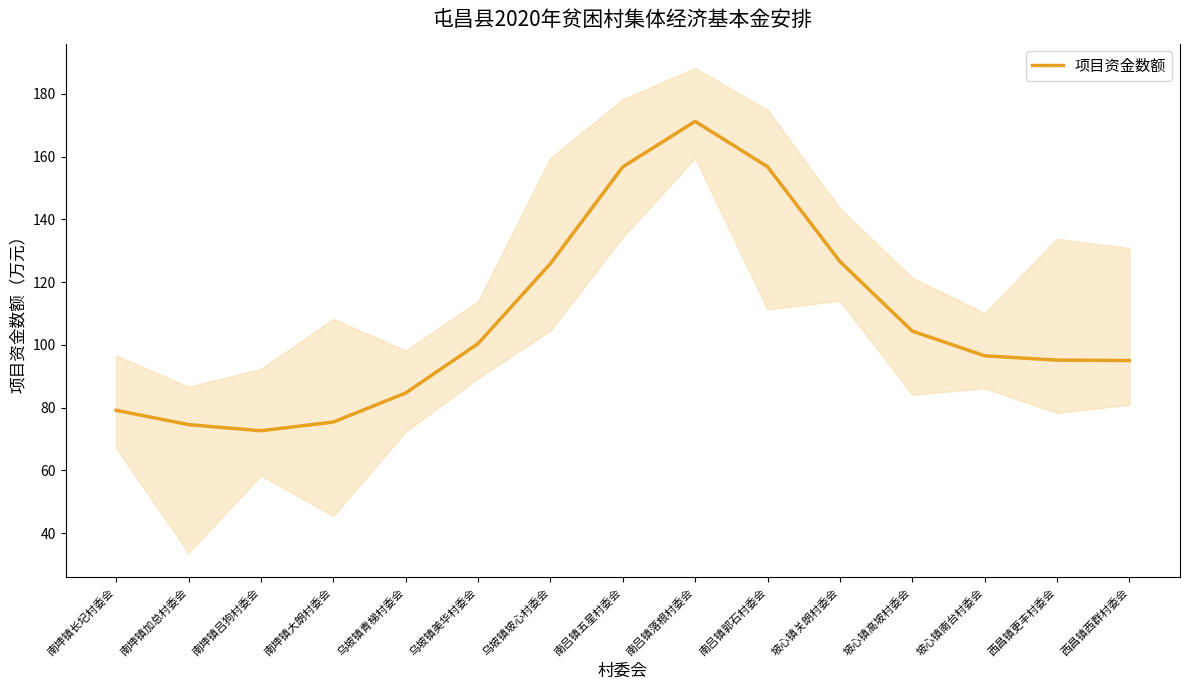

Which category has the lowest value across all series?

南坤镇吕狗村委会